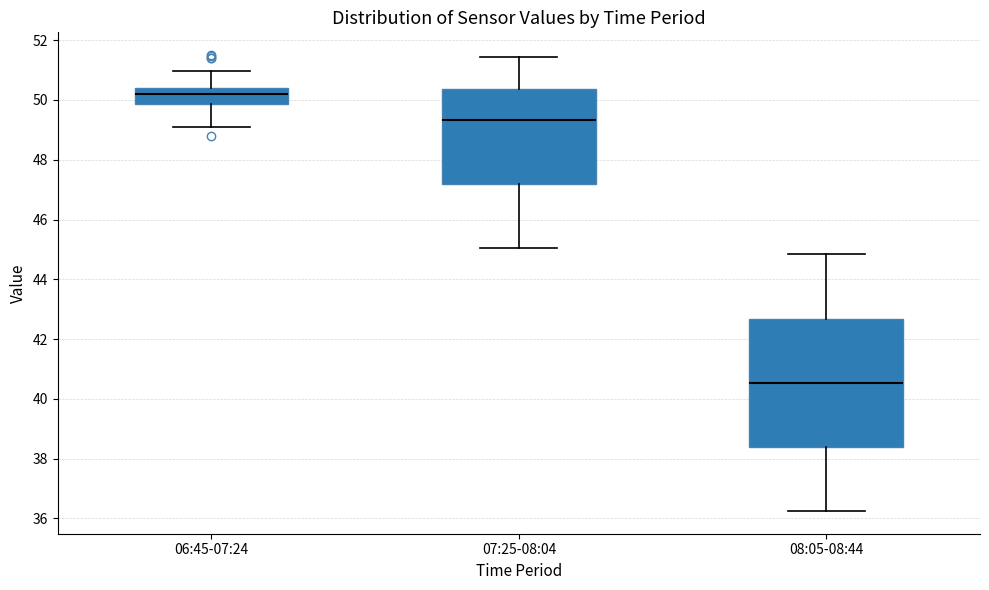

Reading left to right, transcribe this box plot: for each box, give where its median line is, the range the box spans, and where its two whiskers end, as read against the y-axis. The values are not printed on the chart, so give them approximately, as read against the axis.

06:45-07:24: median 50.2, box 49.8 to 50.4, whiskers 49.2 to 51.0
07:25-08:04: median 49.4, box 47.2 to 50.4, whiskers 45.0 to 51.4
08:05-08:44: median 40.6, box 38.4 to 42.6, whiskers 36.2 to 44.8